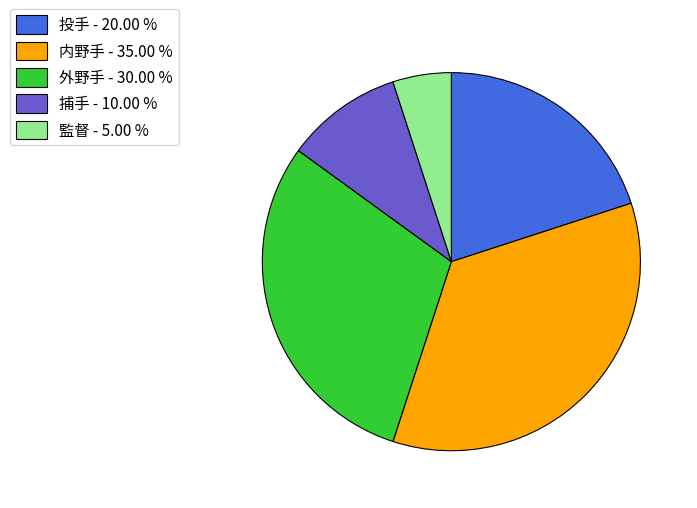

True or false: 外野手 accounts for 30% of the total.

True